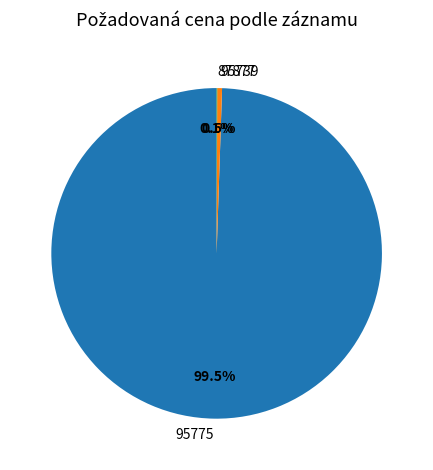

To the nearest percent, what is the average slice percentage?

33%